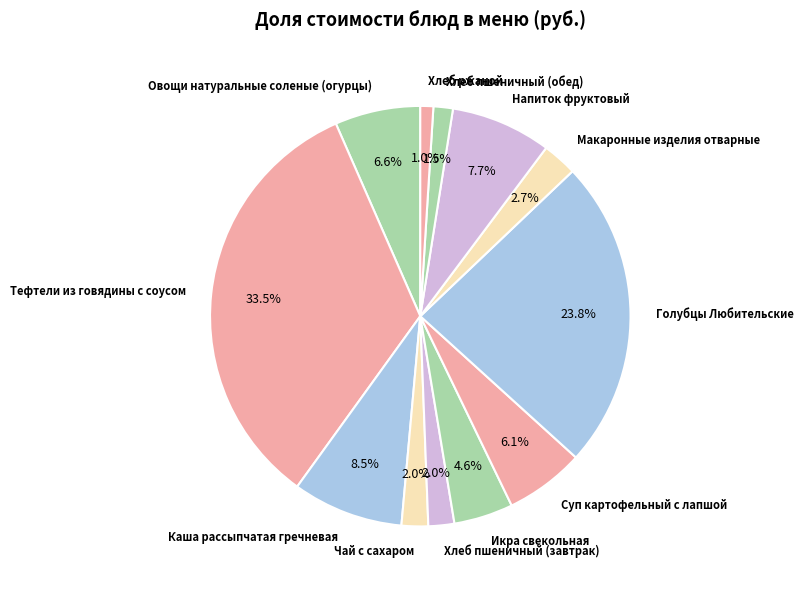

What percentage do Суп картофельный с лапшой and Хлеб ржаной together represent?

7.1%